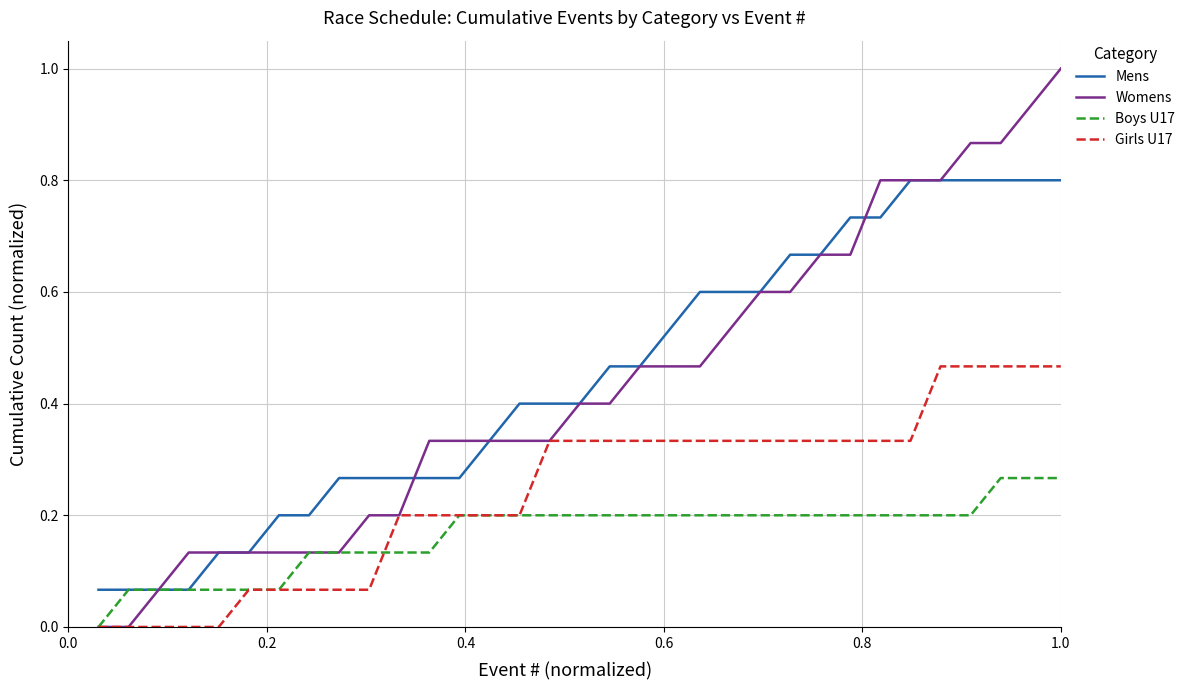

Which series has the widest spread of values?

Womens